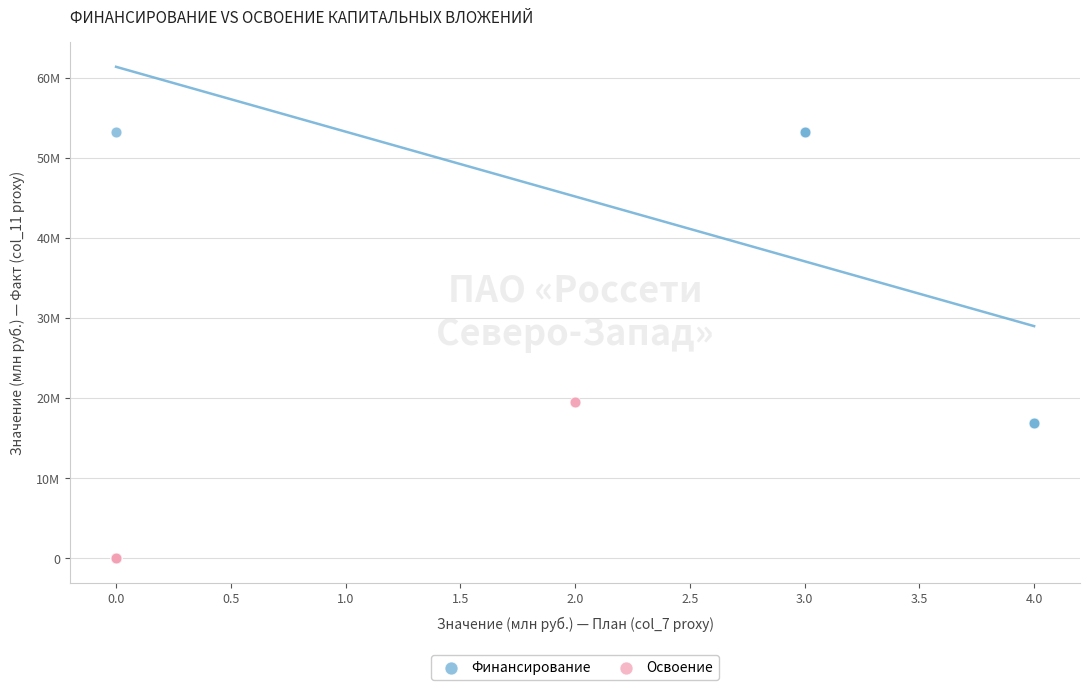

Which series has the largest Y range (max minus min)?

Финансирование